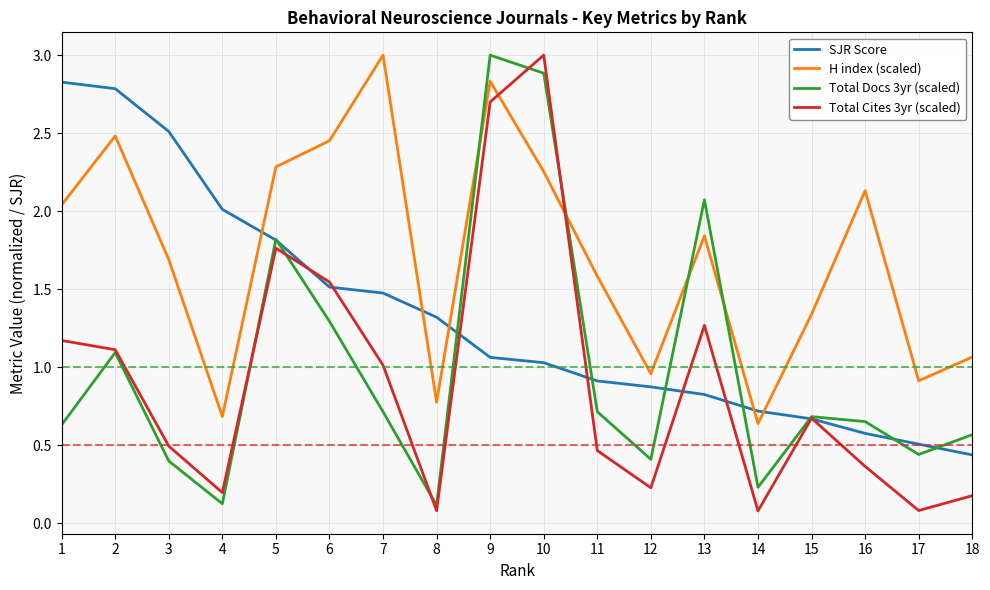

At which category is the sum across all series the highest?

9